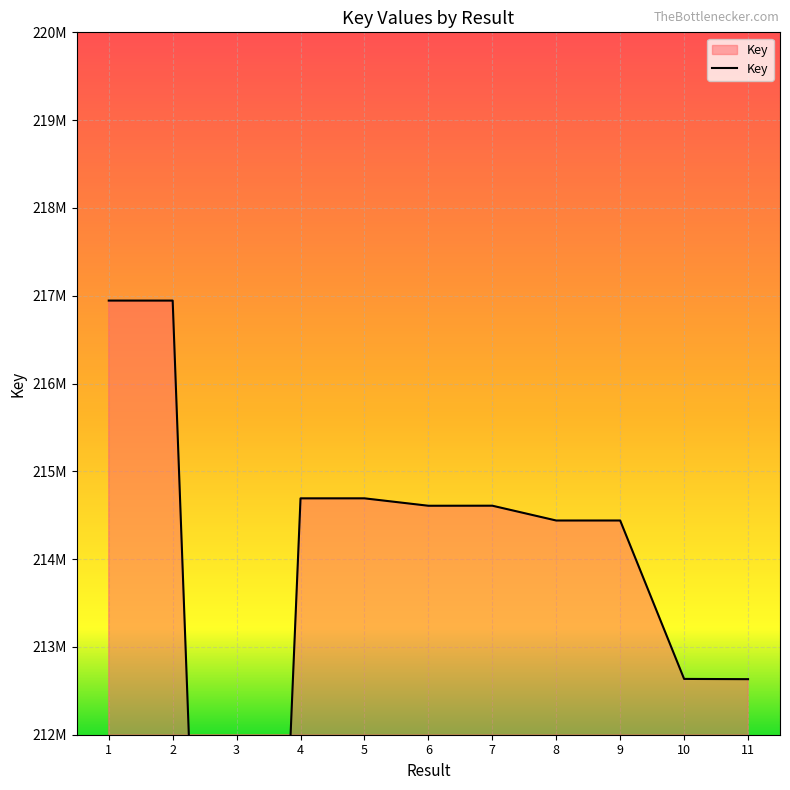

What is the difference between the maximum and minimum values?

19557599